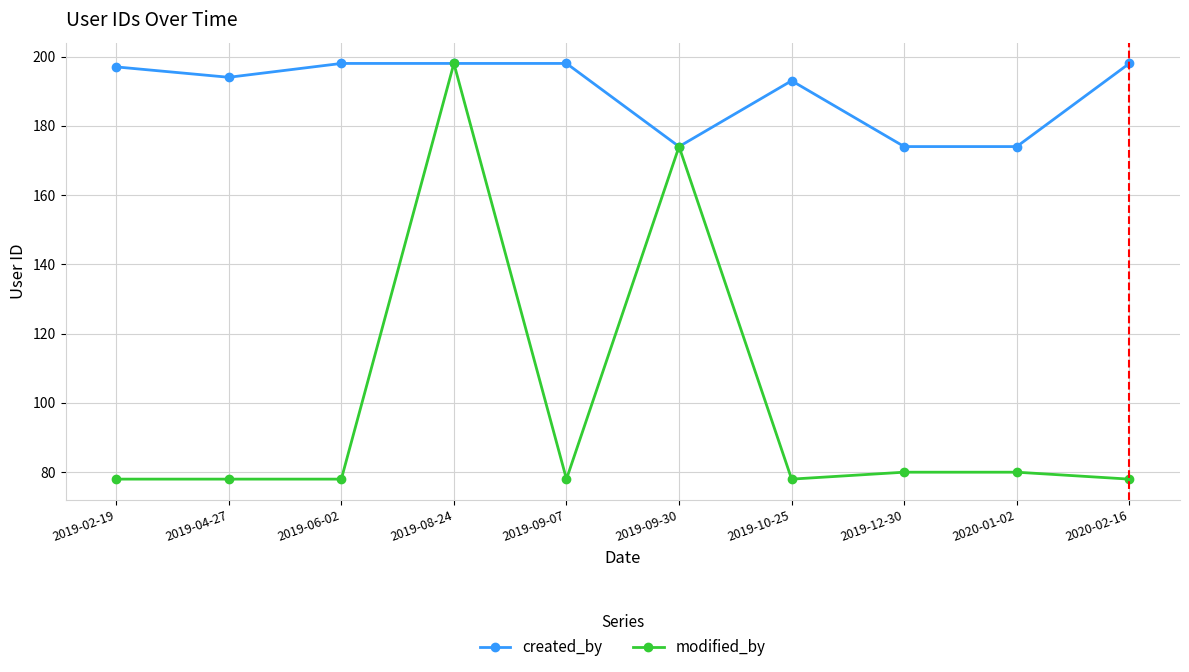

How many categories are shown in the chart?

10